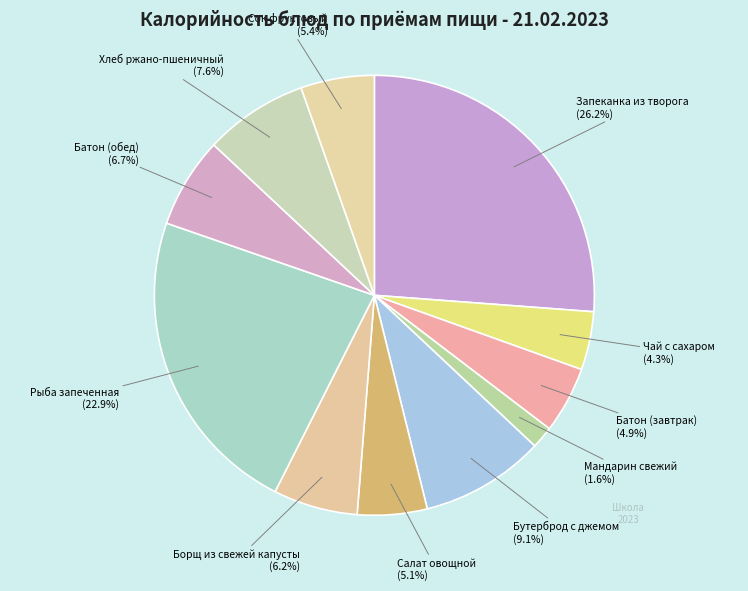

To the nearest percent, what is the combined percentage of Запеканка из творога and Батон (обед)?

33%